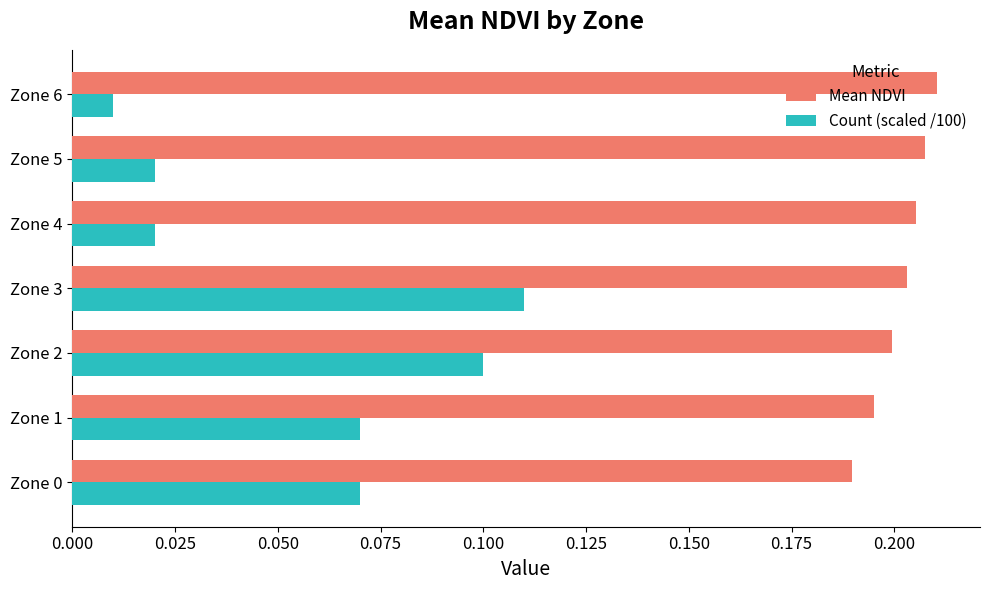

Is it true that Mean NDVI equals 0.1 at Zone 3?

False